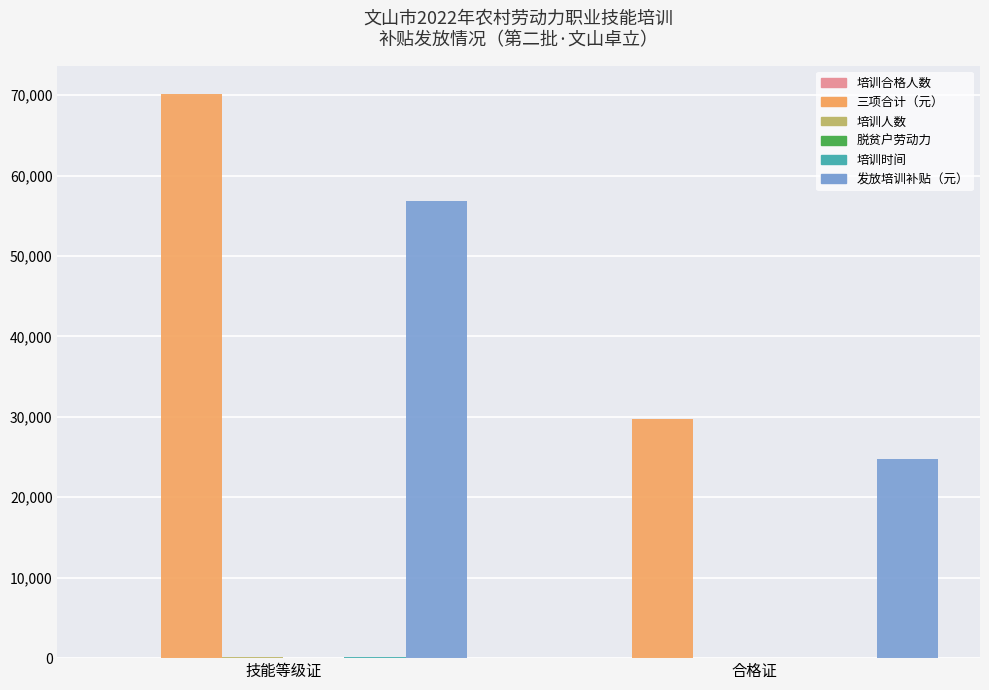

What is the average value of the 三项合计（元） series?

49960